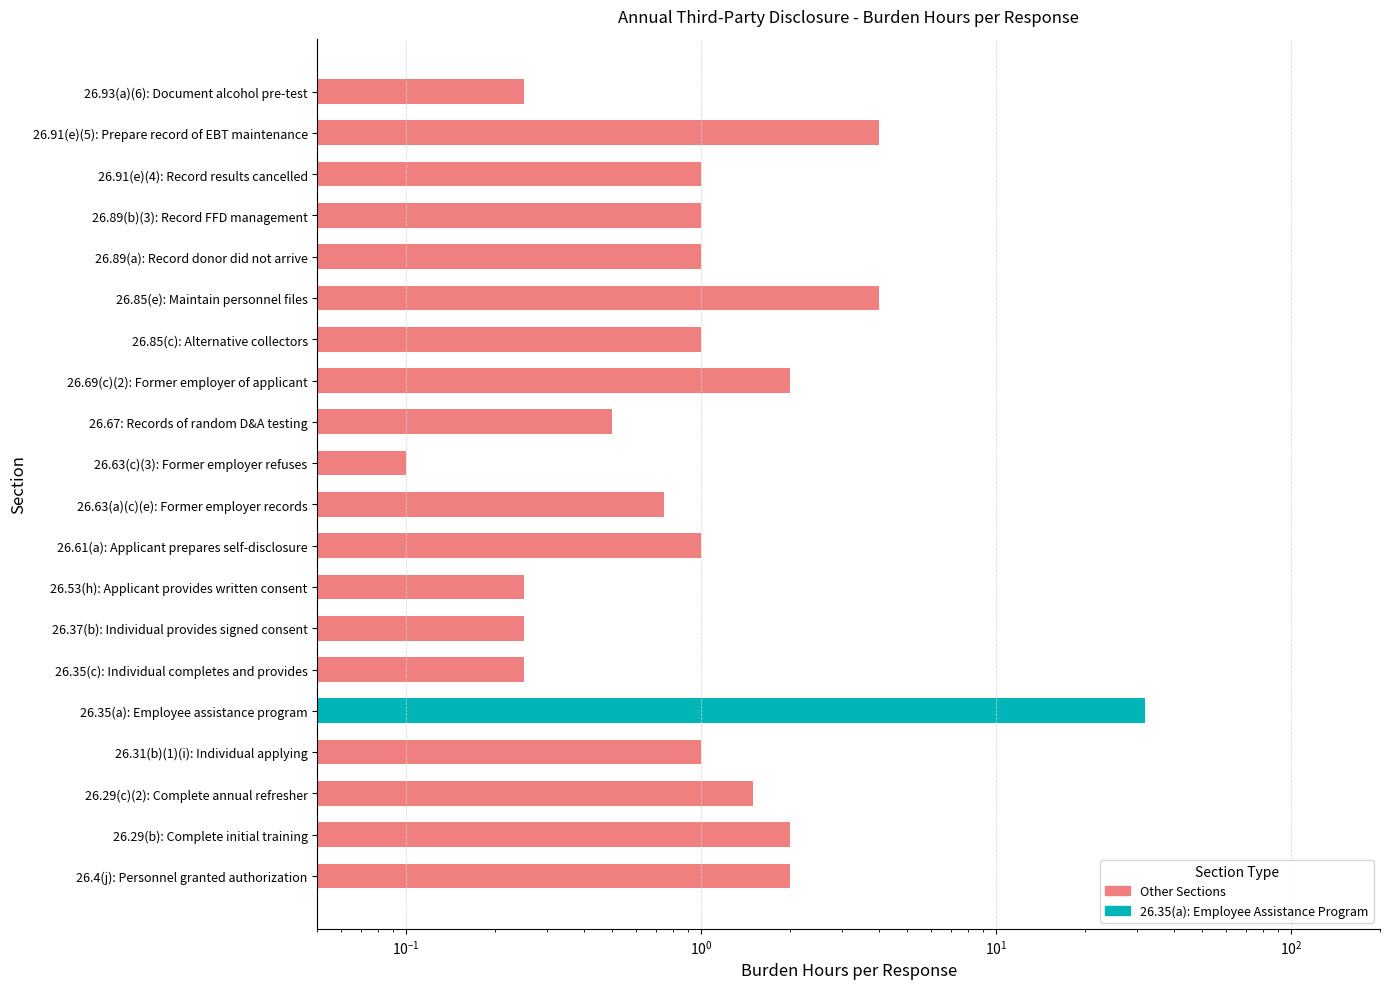

What is the smallest value displayed?

0.1